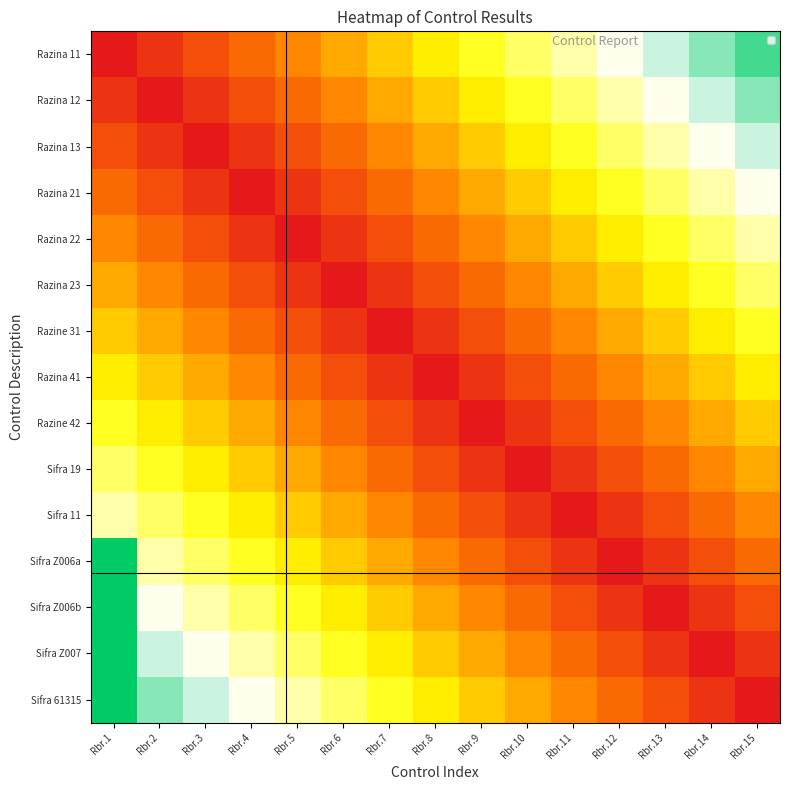

At which category is the sum across all series the highest?

Rbr.1